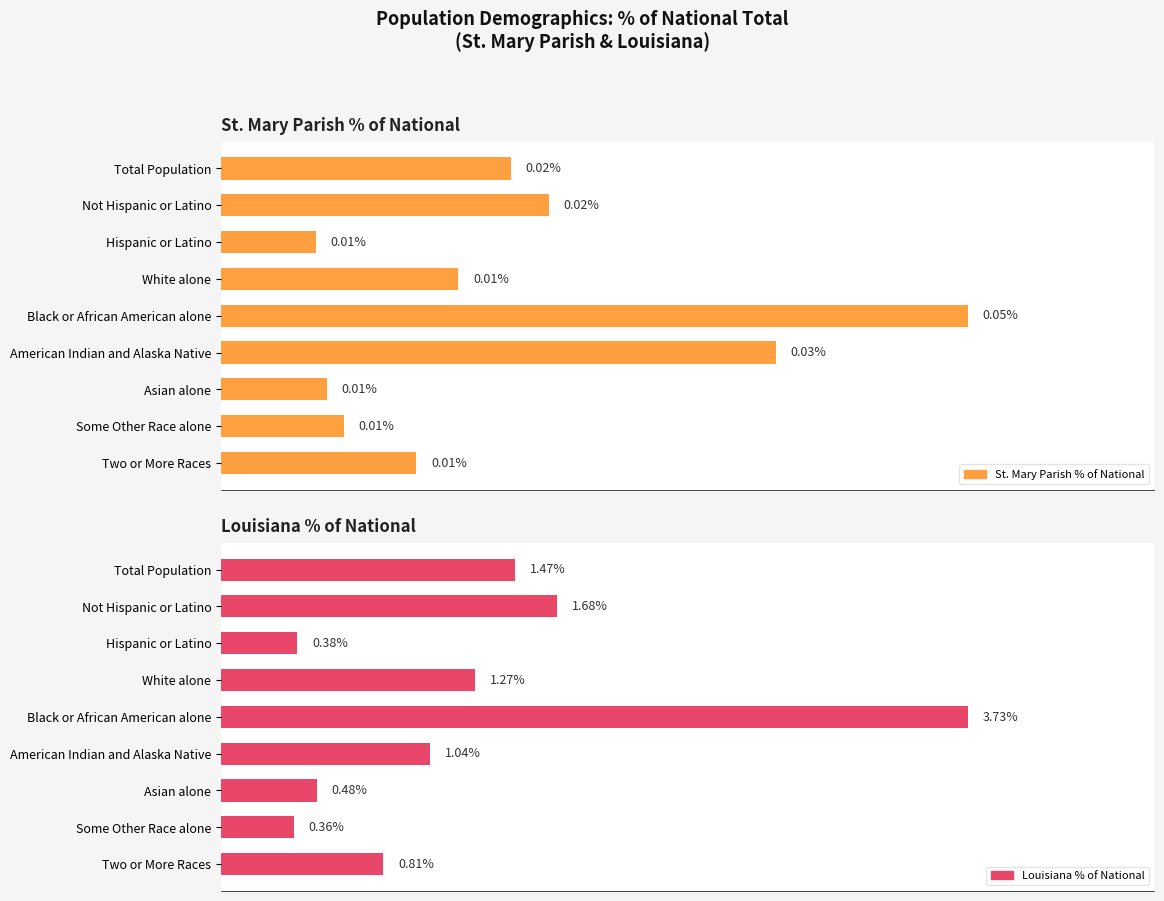

Which series has the largest total across all categories?

Louisiana % of National